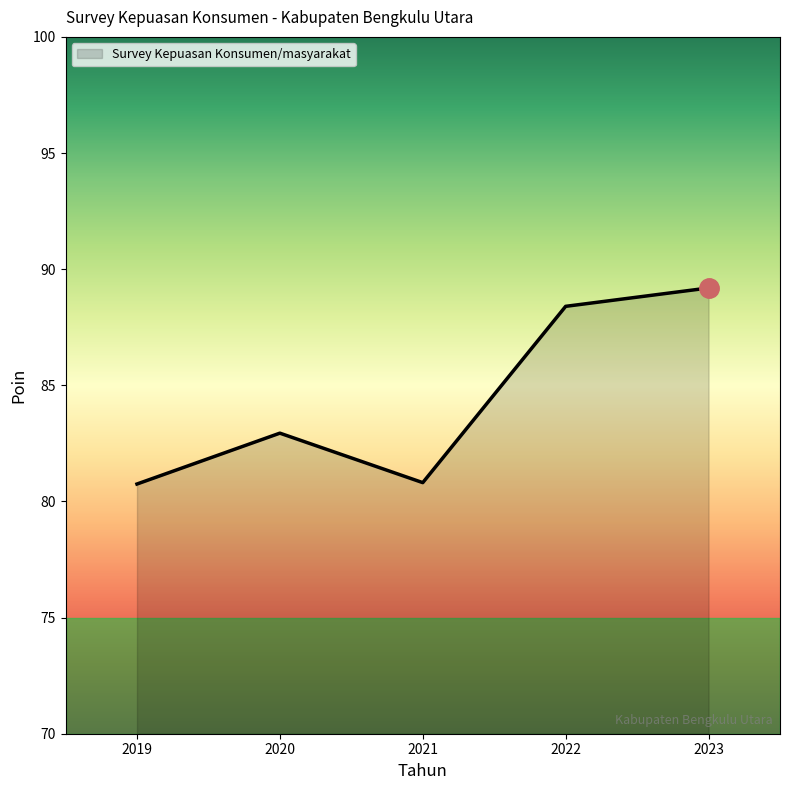

What is the change in value from 2020 to 2022?

+5.5